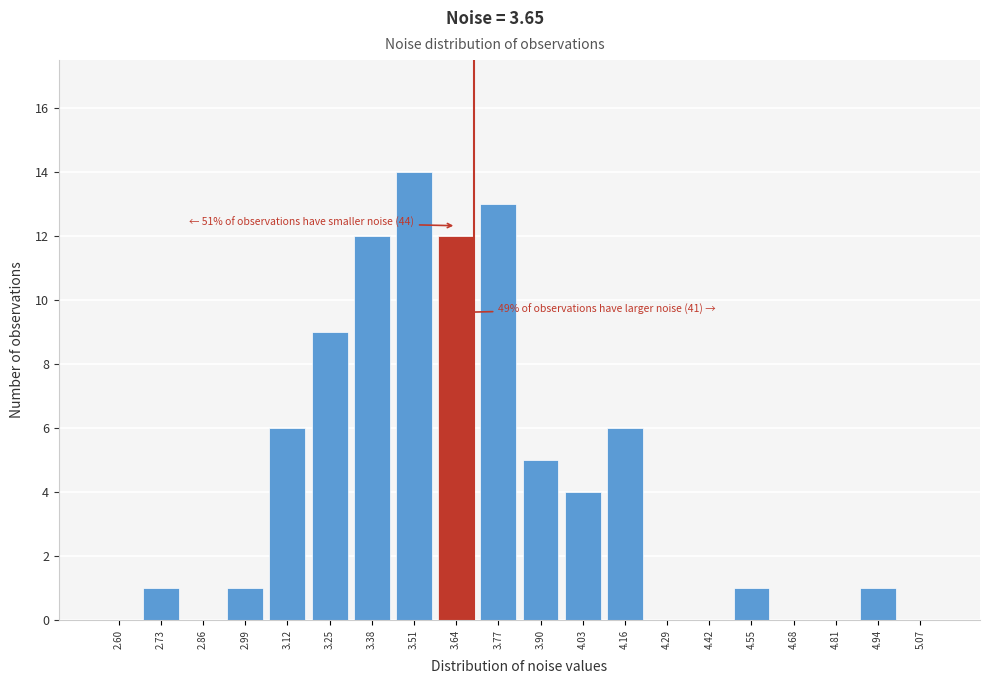

Reading left to right, transcribe all the data shown in this chart.

2.60=0	2.73=1	2.86=0	2.99=1	3.12=6	3.25=9	3.38=12	3.51=14	3.64=12	3.77=13	3.90=5	4.03=4	4.16=6	4.29=0	4.42=0	4.55=1	4.68=0	4.81=0	4.94=1	5.07=0